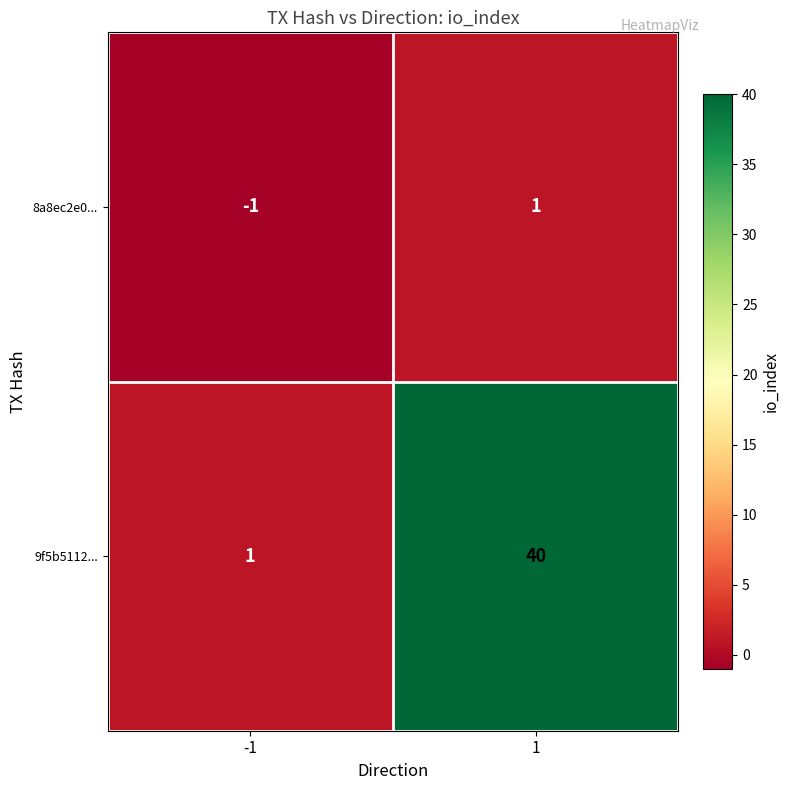

Reading right to left, list all the values displayed in this chart.

8a8ec2e0...: 1	-1
9f5b5112...: 40	1